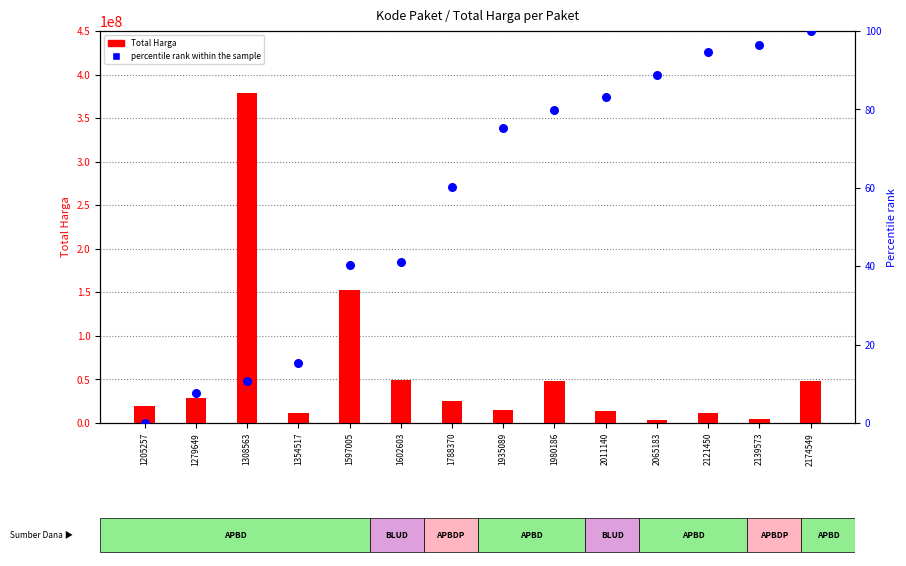

Which series has the largest total across all categories?

Total Harga